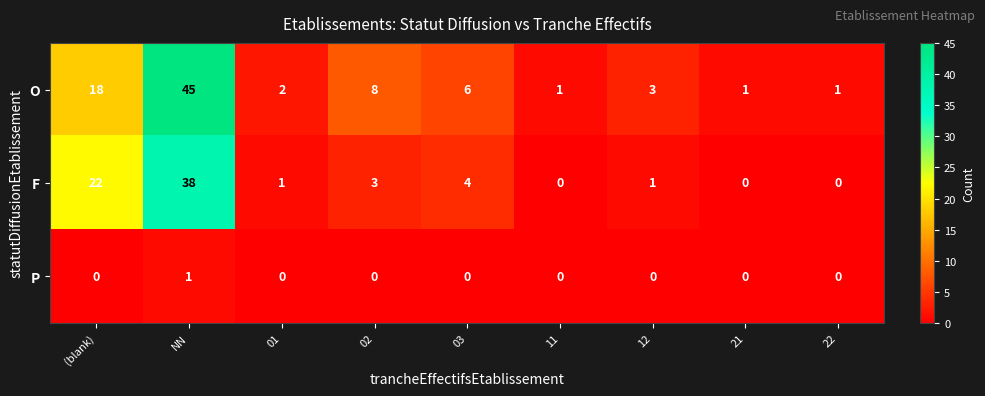

At which label is F closest to 19?

(blank)